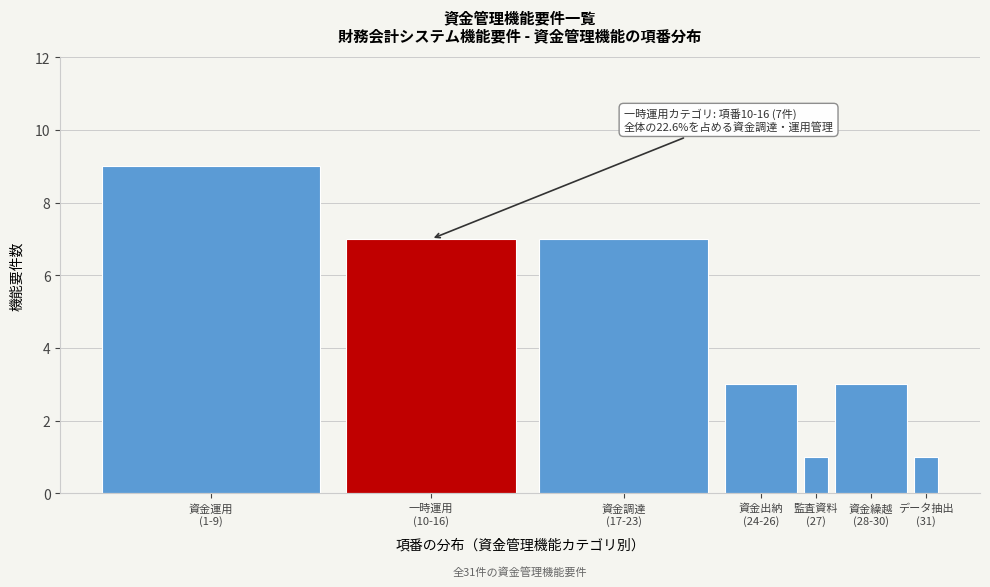

Reading right to left, what are all the values shown in this chart?

1	3	1	3	7	7	9